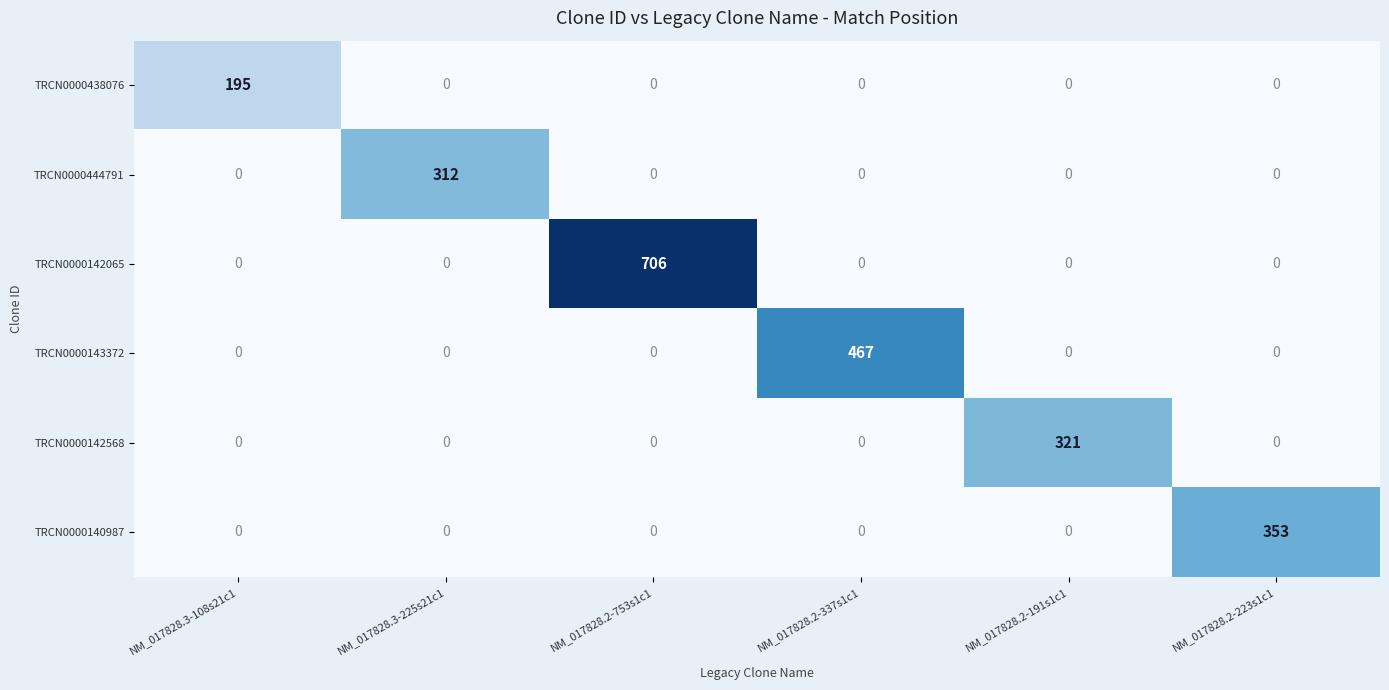

Which series has the largest total across all categories?

TRCN0000142065